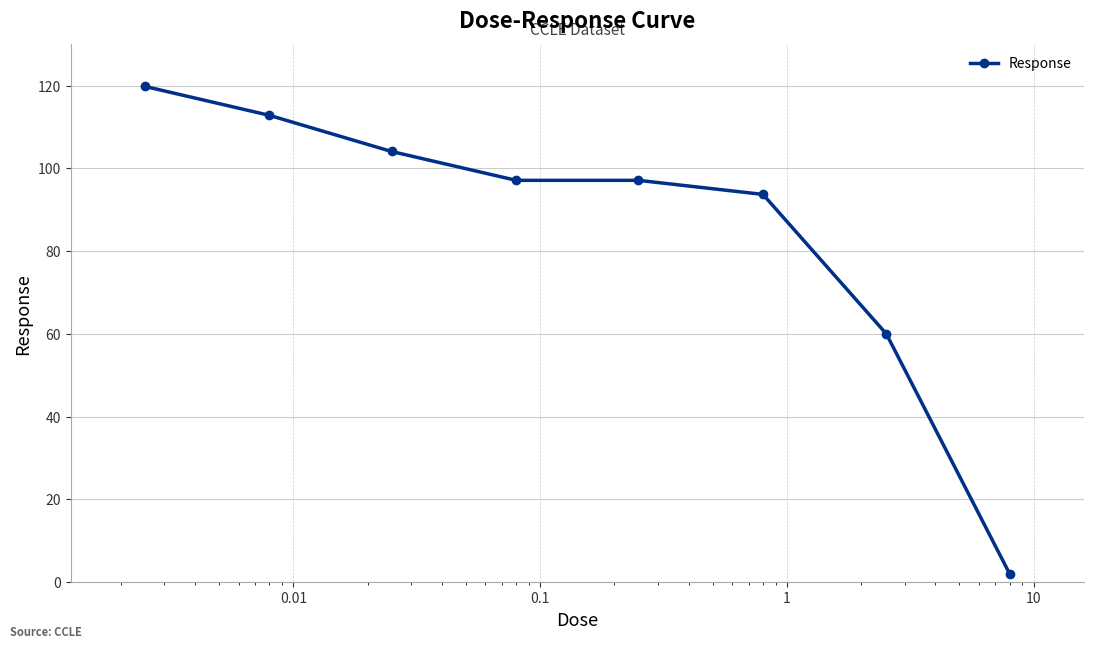

Reading left to right, list all the values displayed in this chart.

119.8	112.8	104.1	97.1	97.1	93.7	60.0	2.0